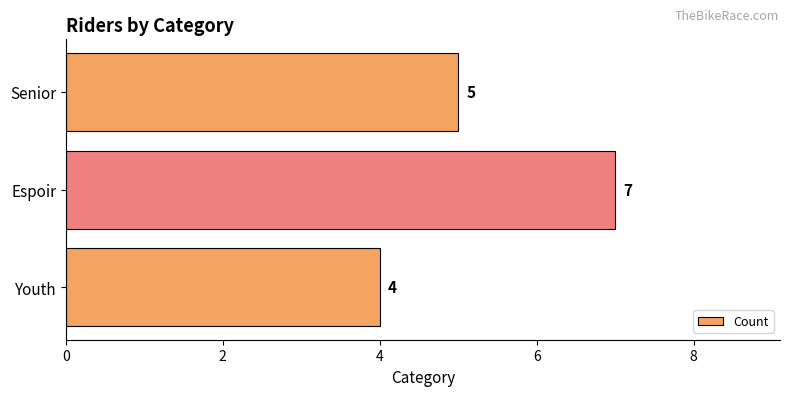

Rank the categories by value from lowest to highest.

Youth, Senior, Espoir